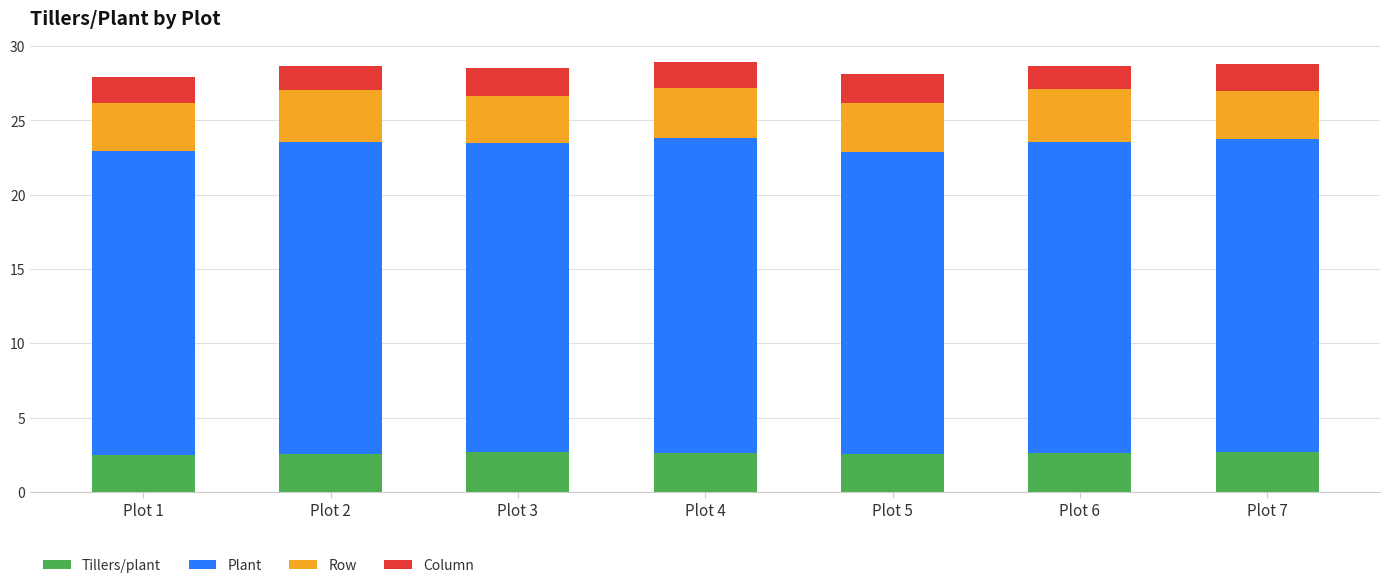

True or false: Tillers/plant has a value of 3.9 at Plot 5.

False